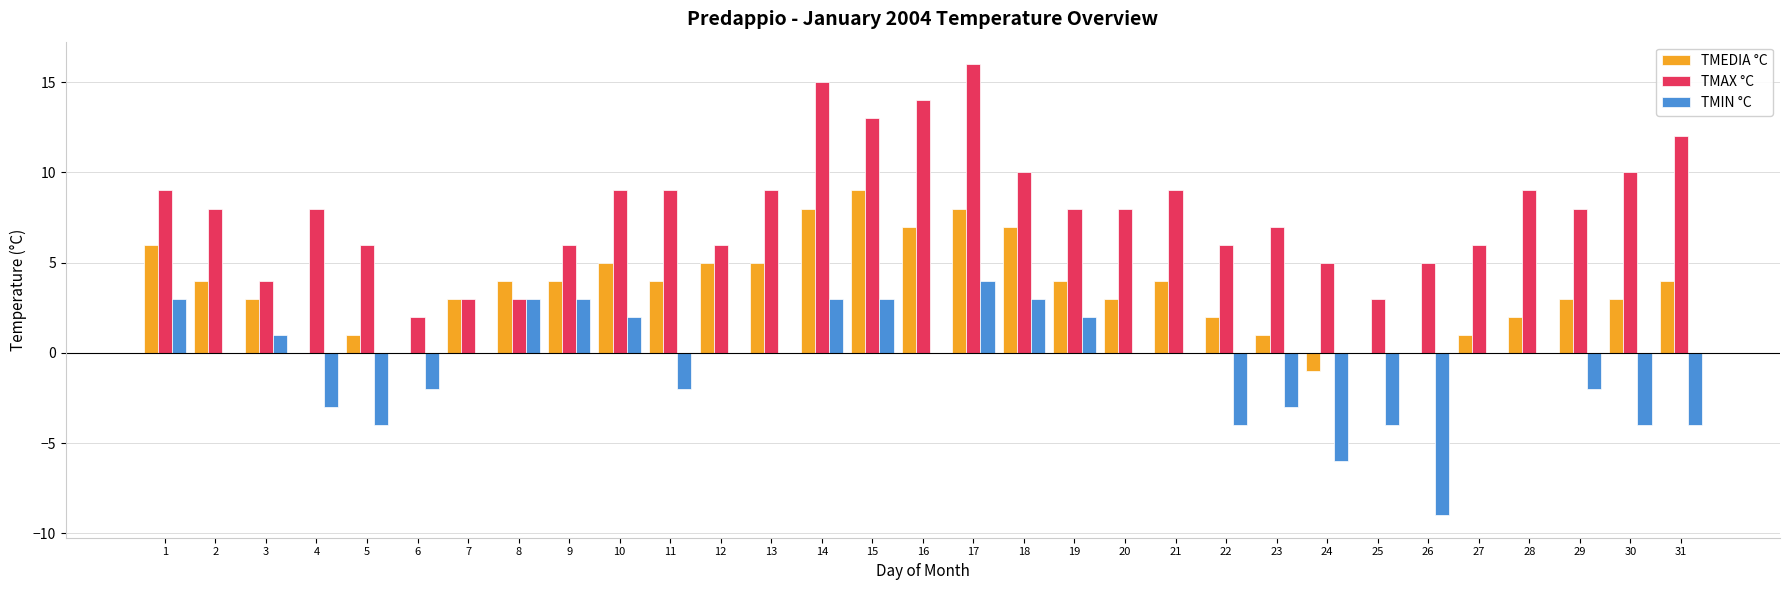

The TMAX °C series shows 14 at 16. True or false?

True